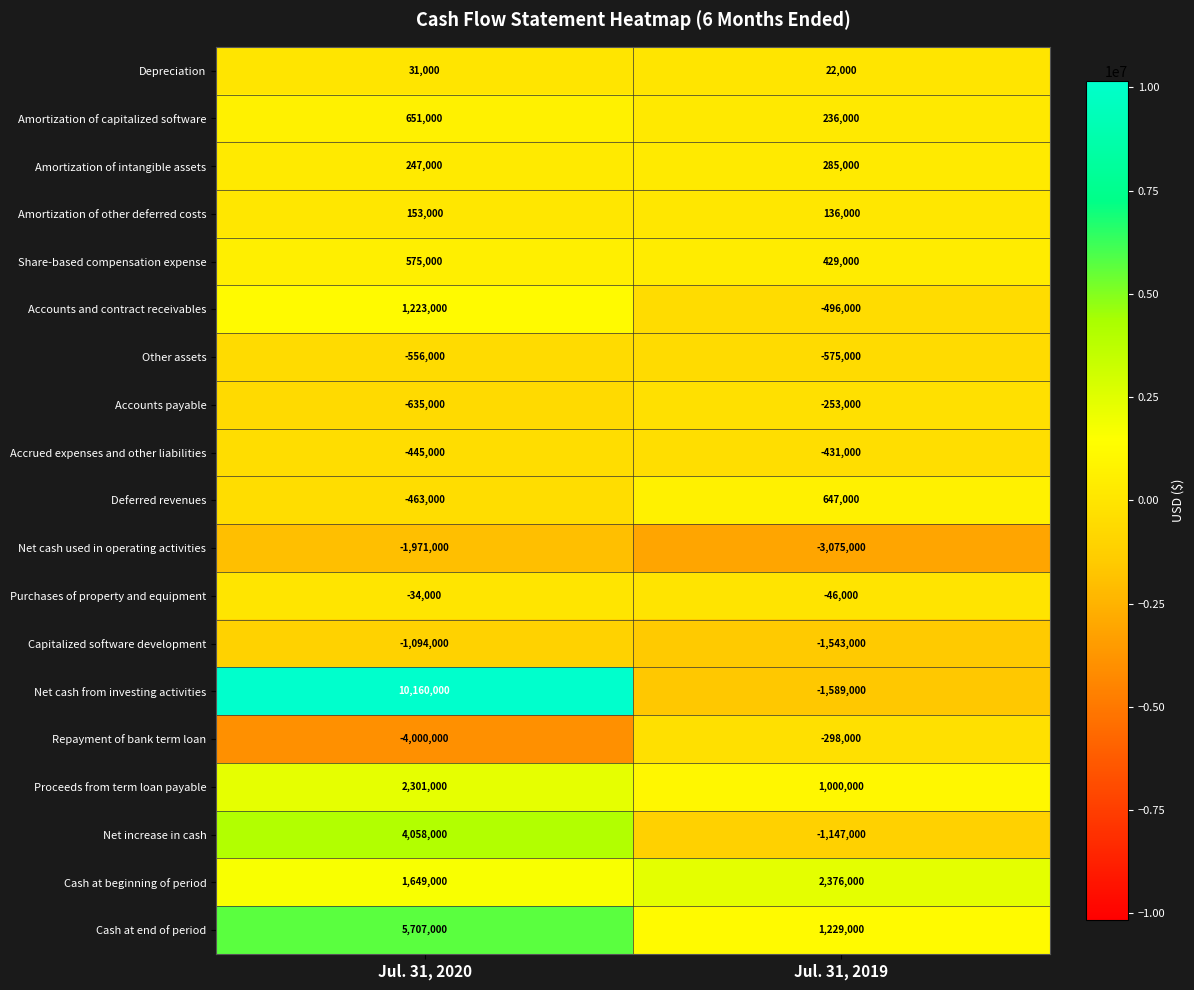

True or false: Share-based compensation expense has a value of 429000 at Jul. 31, 2019.

True